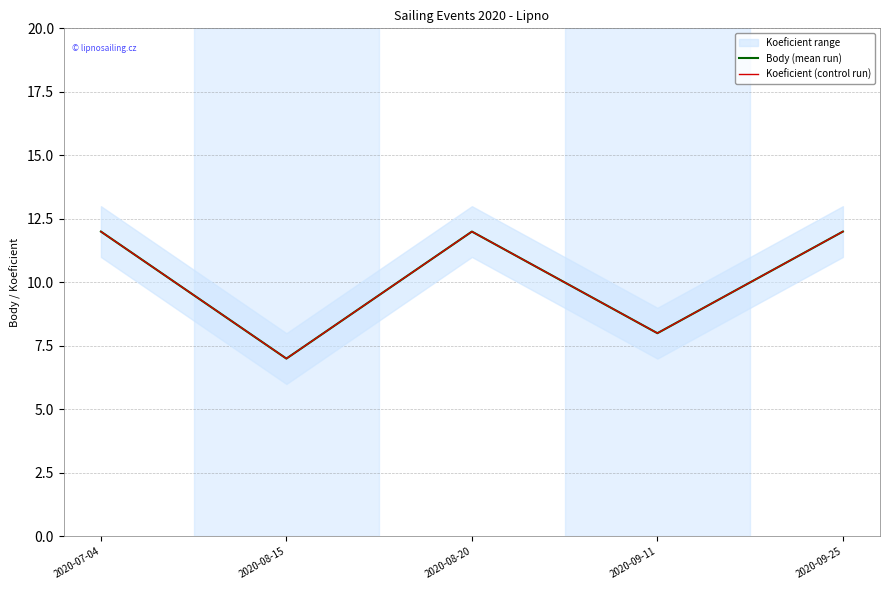

Rank the categories by Body (mean run) value from lowest to highest.

2020-08-15, 2020-09-11, 2020-07-04, 2020-08-20, 2020-09-25